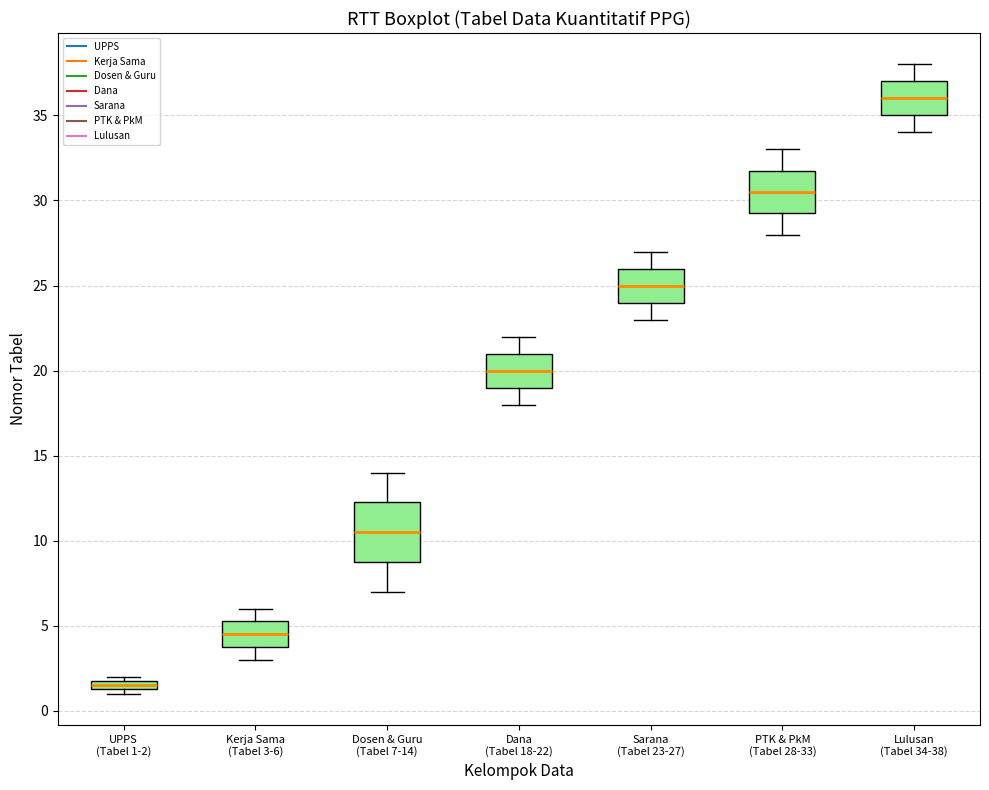

Which box is the tallest, from its lower edge to its upper edge?

Dosen & Guru (Tabel 7-14)